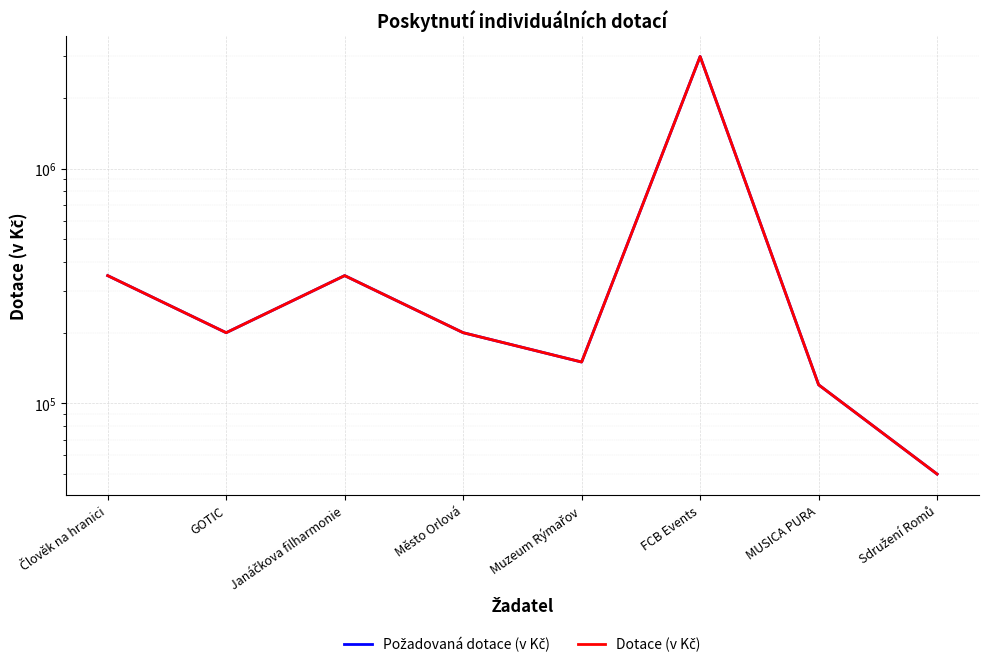

Reading left to right, what are all the values shown in this chart?

Požadovaná dotace (v Kč): 350000	200000	350000	200000	150000	3000000	120000	50000
Dotace (v Kč): 350000	200000	350000	200000	150000	3000000	120000	50000